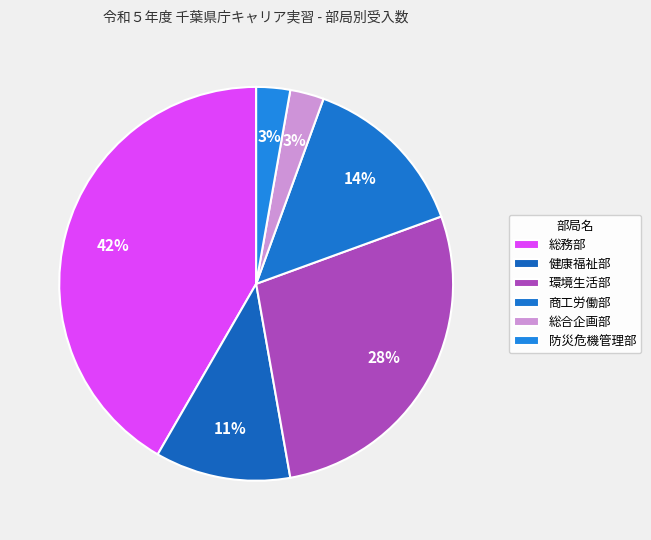

What is the largest slice in the pie chart?

総務部